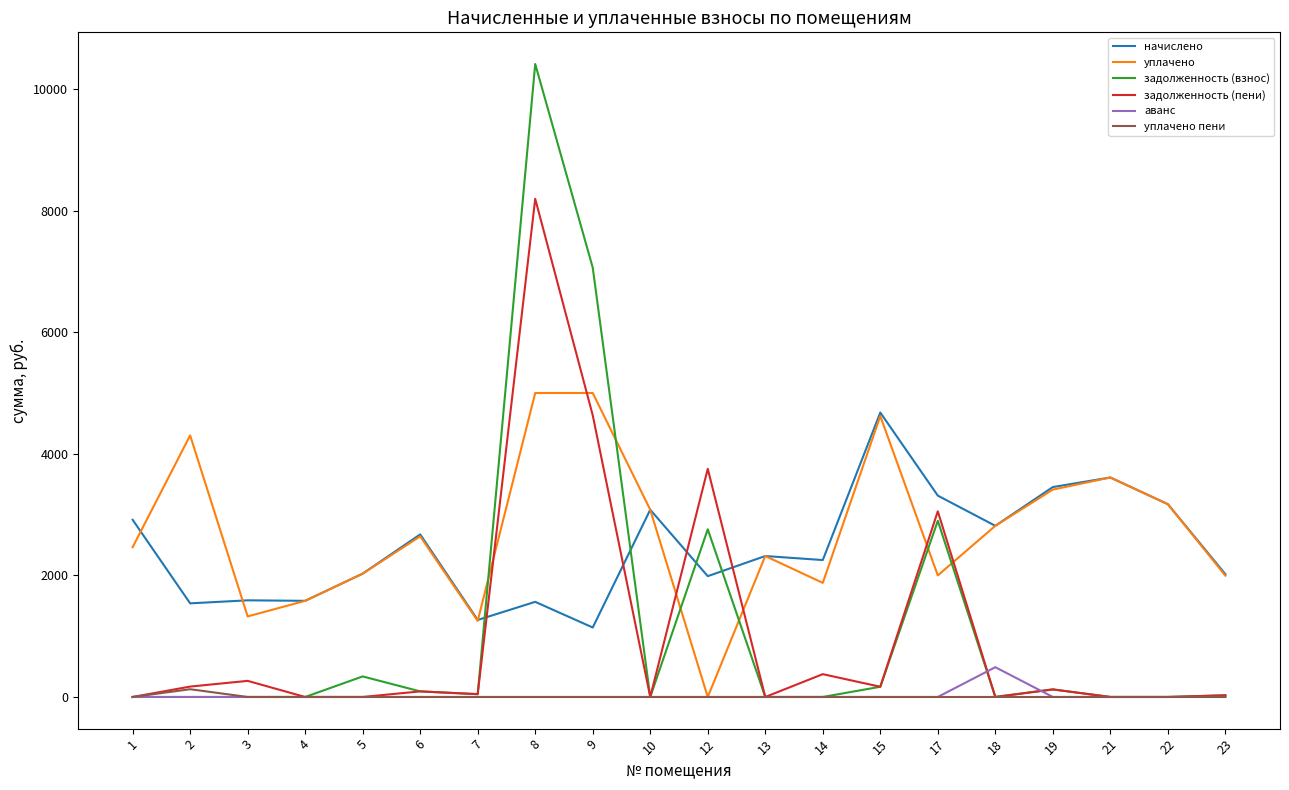

At how many categories does at least one series exceed 615?

20